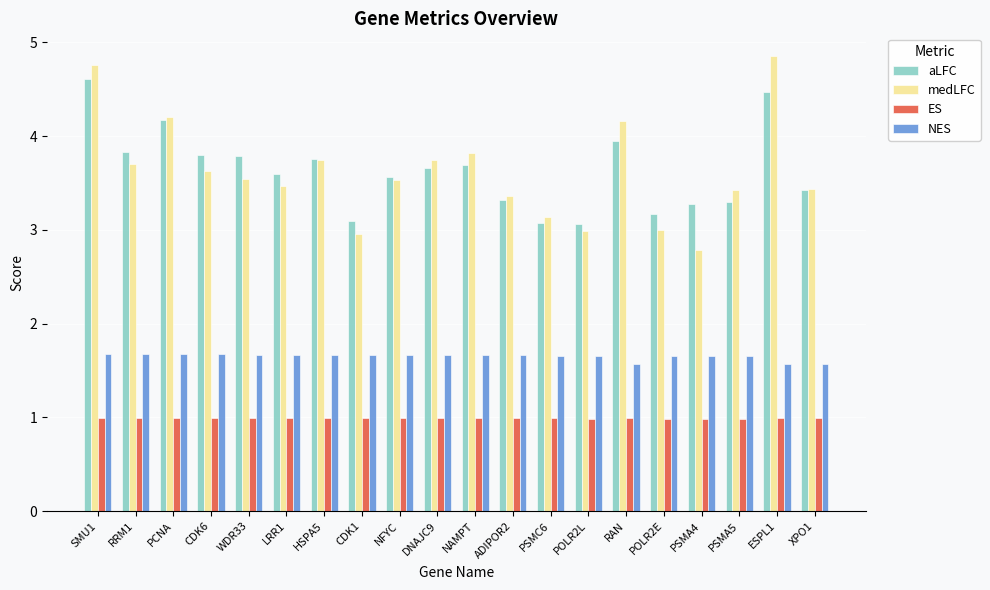

Which series changed the most between CDK1 and DNAJC9?

medLFC